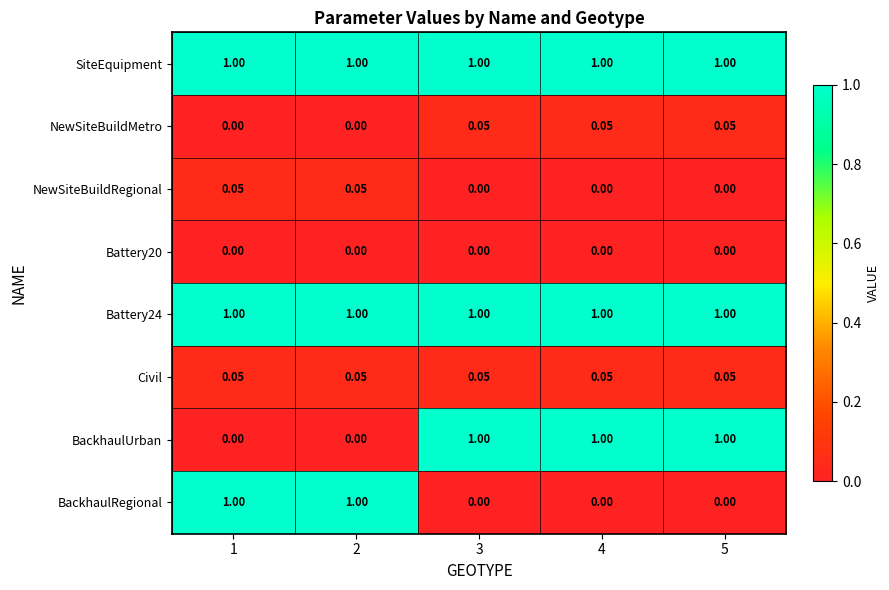

How many distinct data groups are displayed?

8